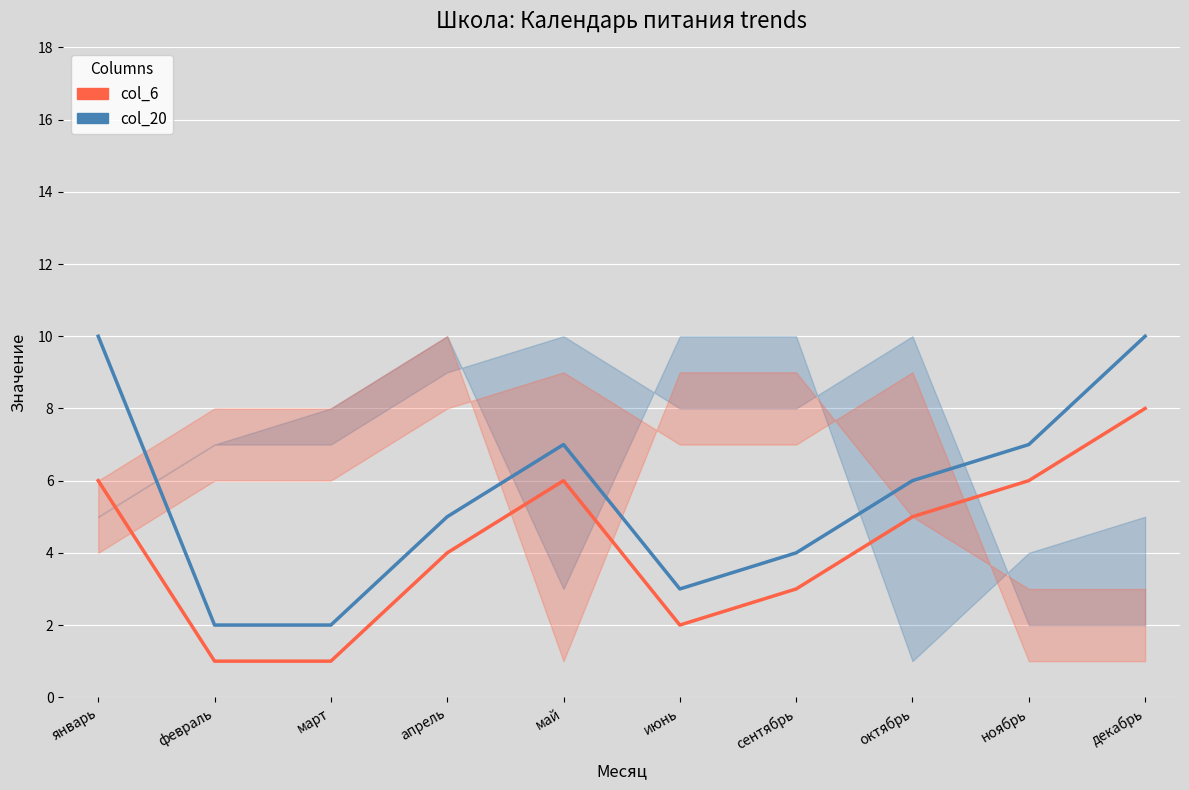

True or false: col_6 and col_20 intersect in this chart.

False